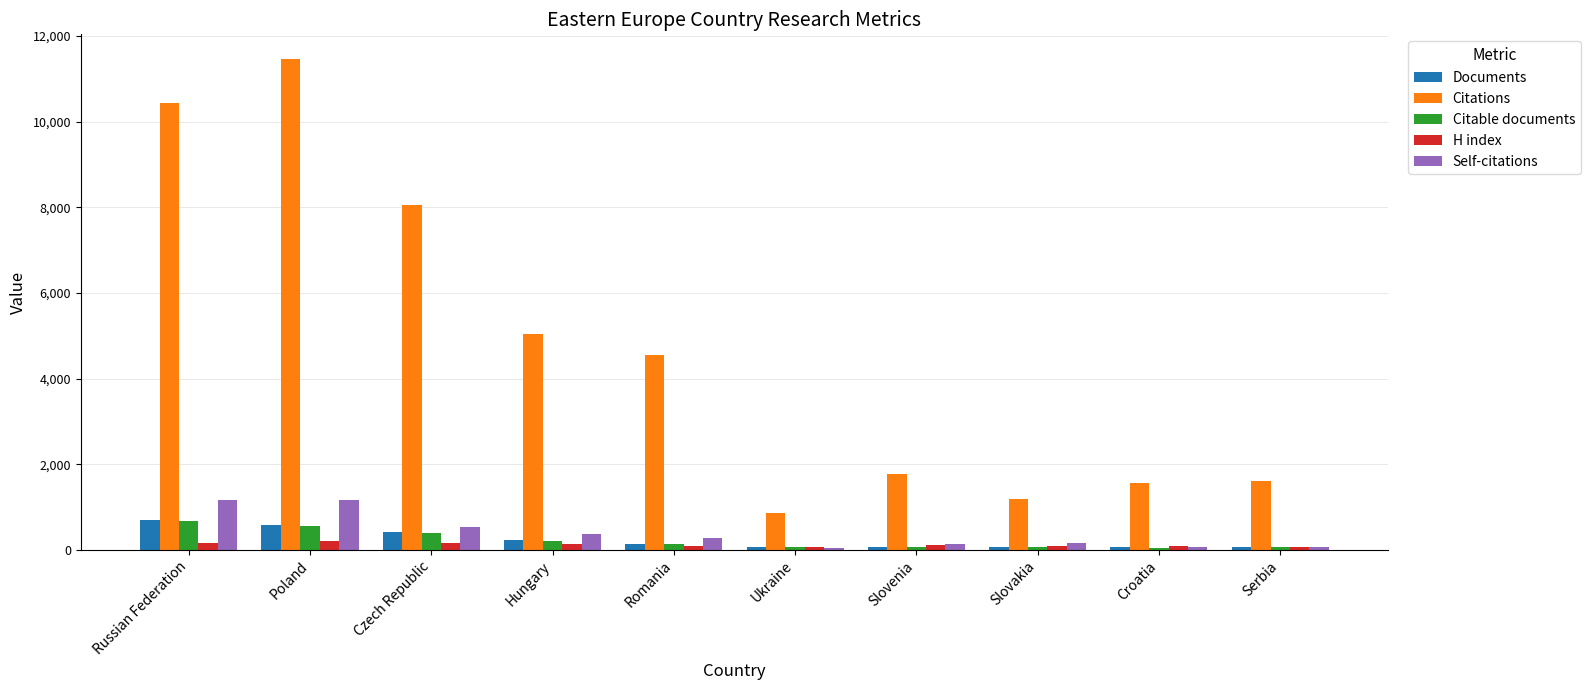

Which series changed the most between Poland and Serbia?

Citations